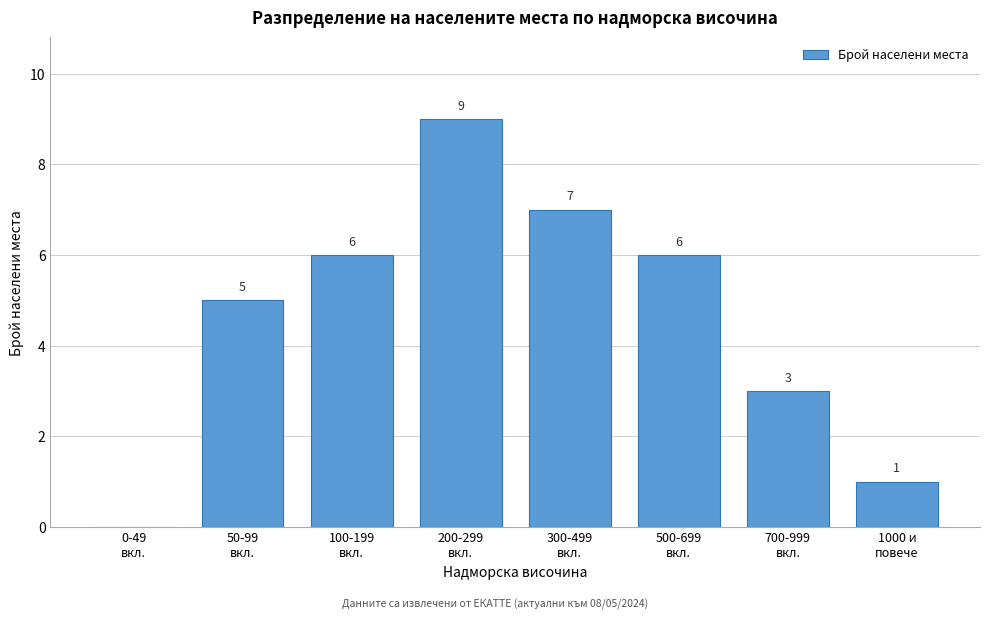

How many values are between 3 and 7?

5